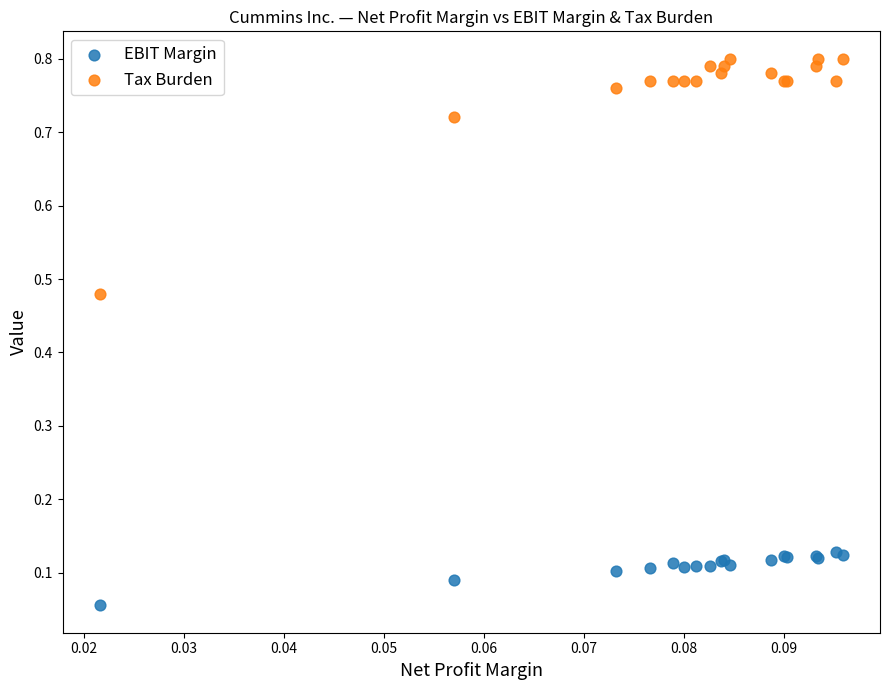

Which series has the widest spread of Y values?

Tax Burden